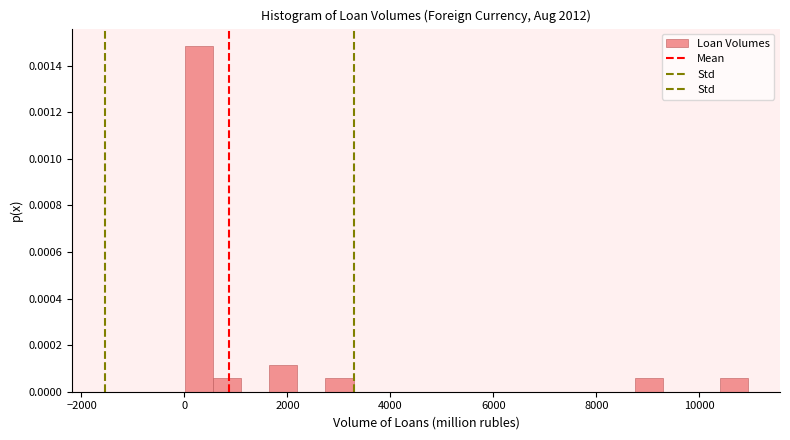

Around what value on the x-axis is the tallest bar? Give the approximate position of its centre, as read against the axis.

200